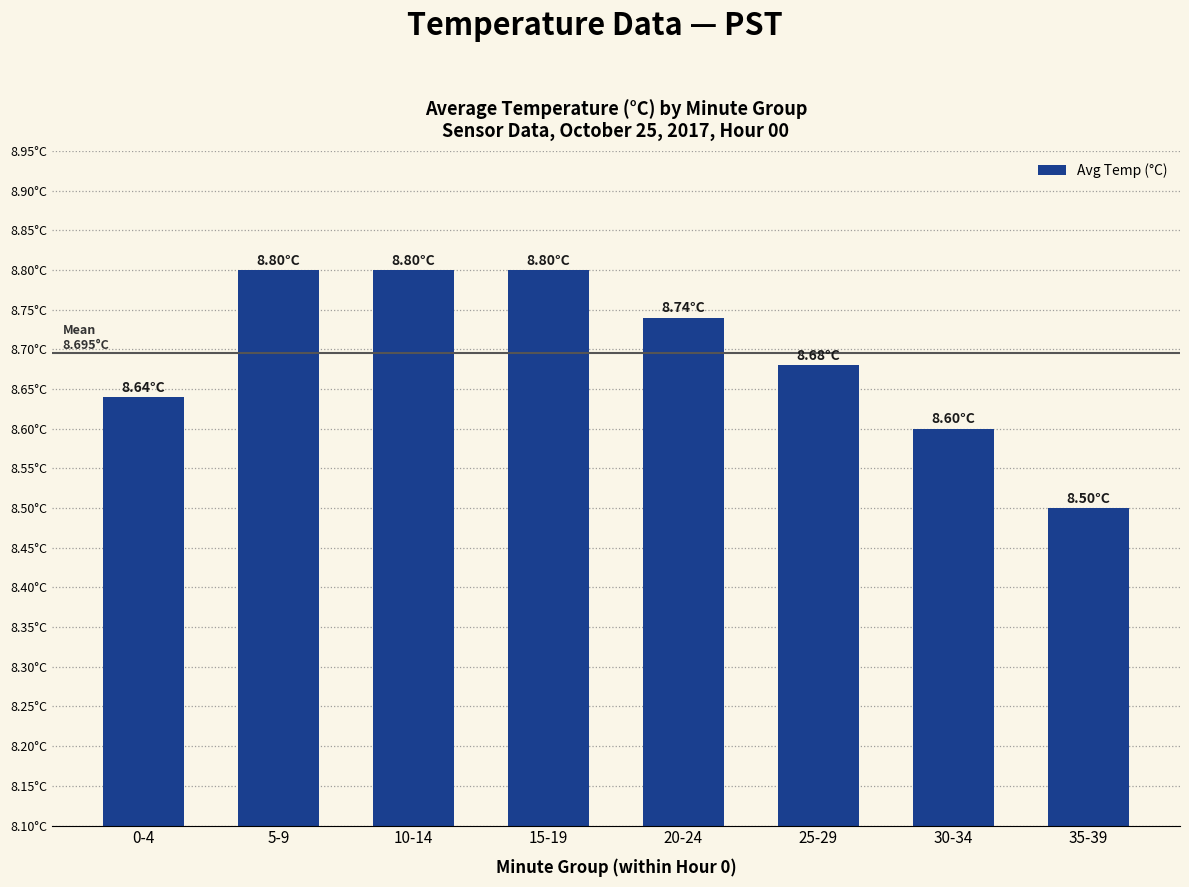

At which label is the value closest to 8?

35-39